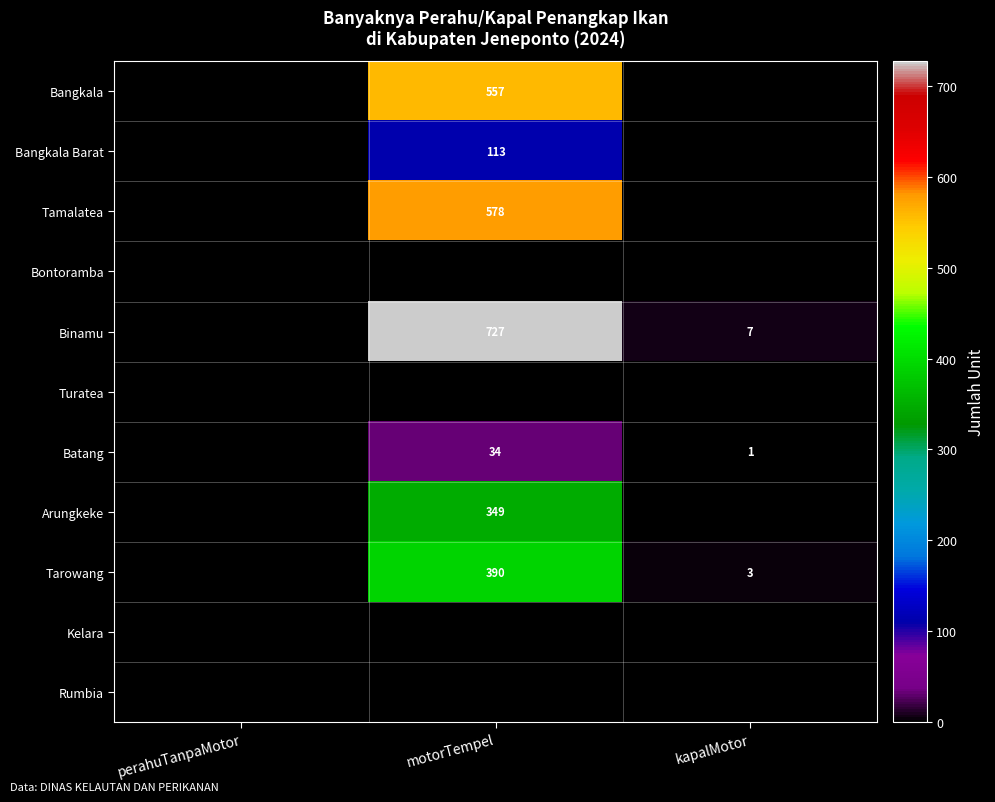

The value of Batang at motorTempel is 60. True or false?

False